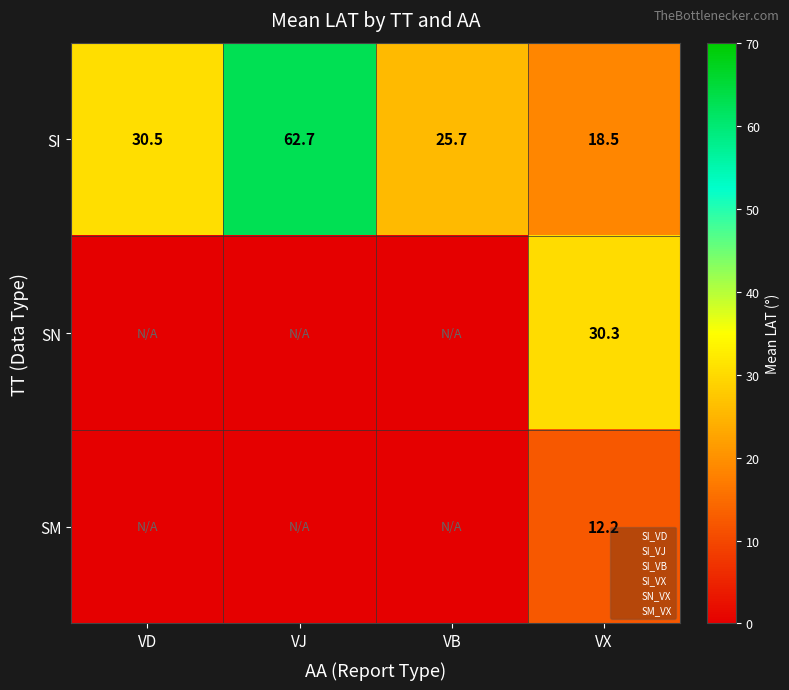

What is the total value across all series at VX?

61.0